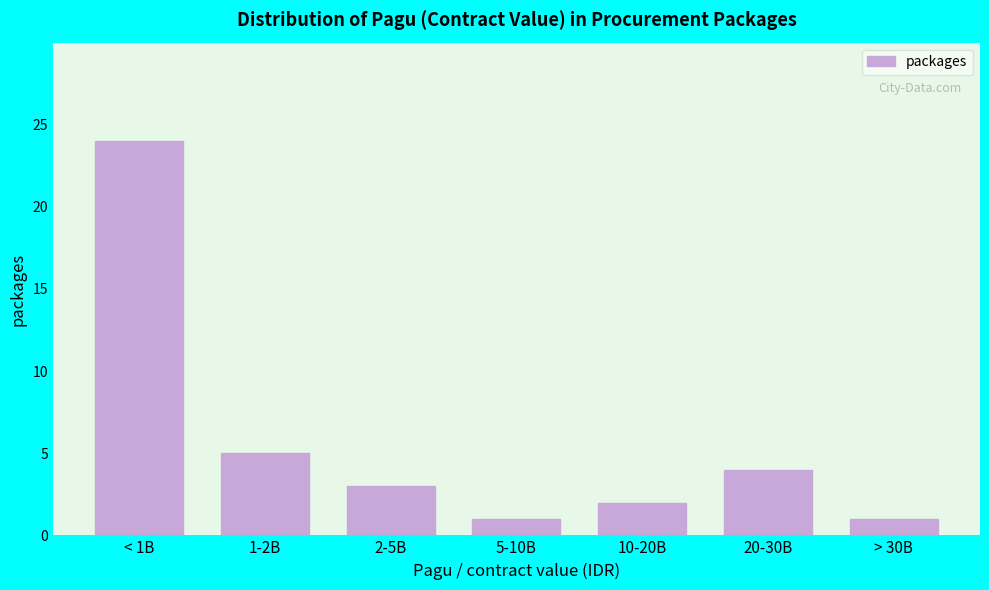

Reading left to right, list all the values displayed in this chart.

24	5	3	1	2	4	1